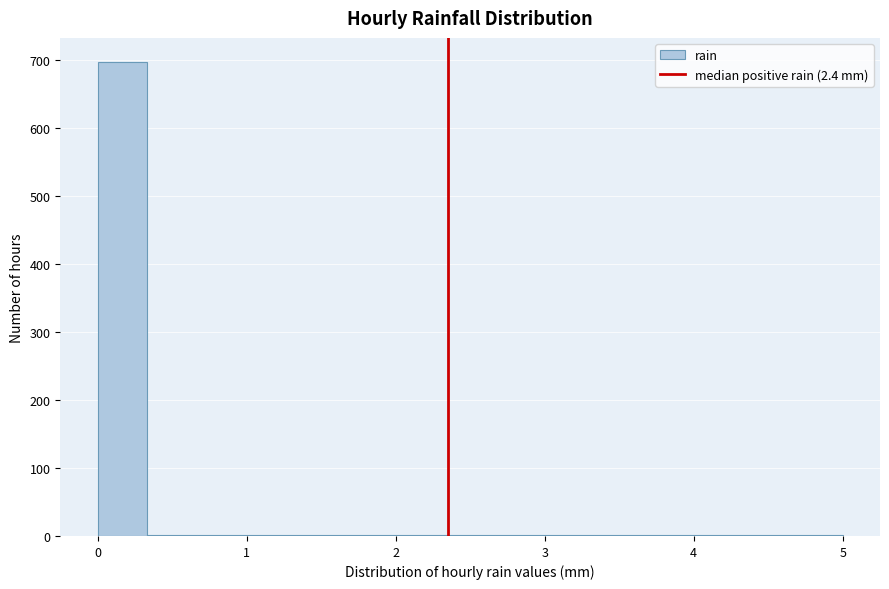

Around what value on the x-axis is the tallest bar? Give the approximate position of its centre, as read against the axis.

0.2